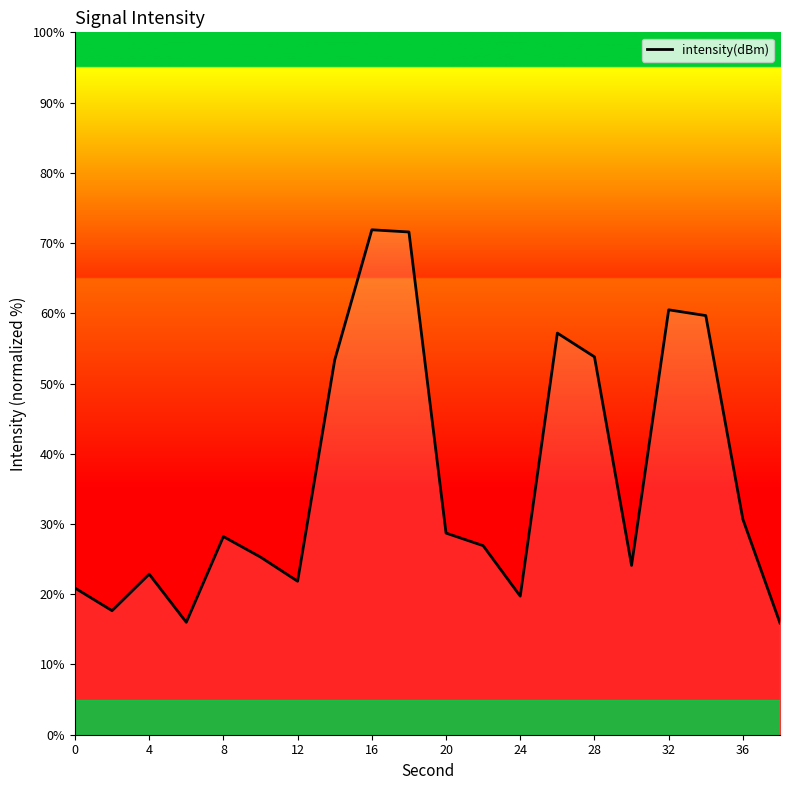

What is the difference between the maximum and minimum values?

56.0